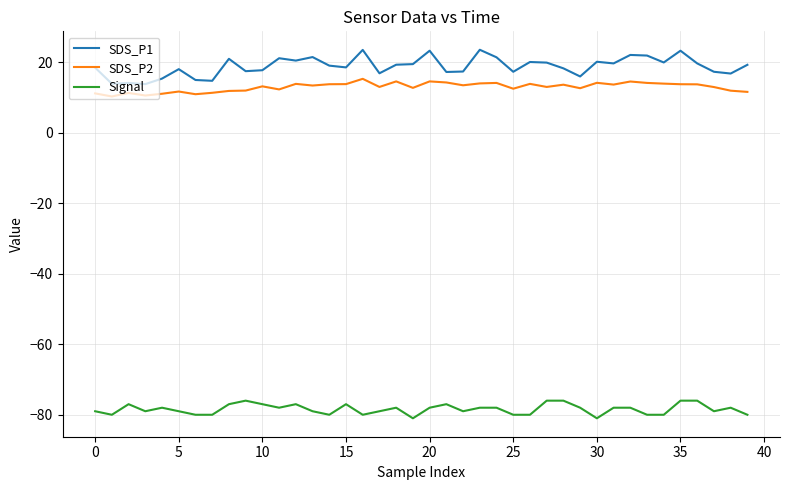

Which series has the largest total across all categories?

SDS_P1